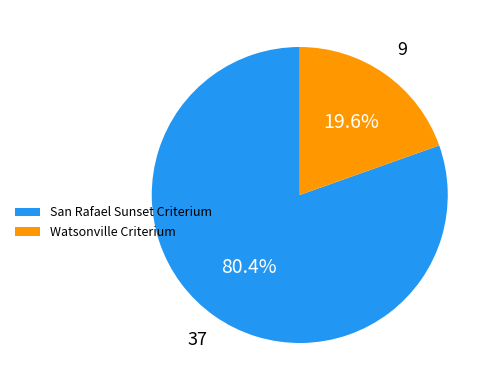

To the nearest percent, what portion does San Rafael Sunset Criterium represent?

80%